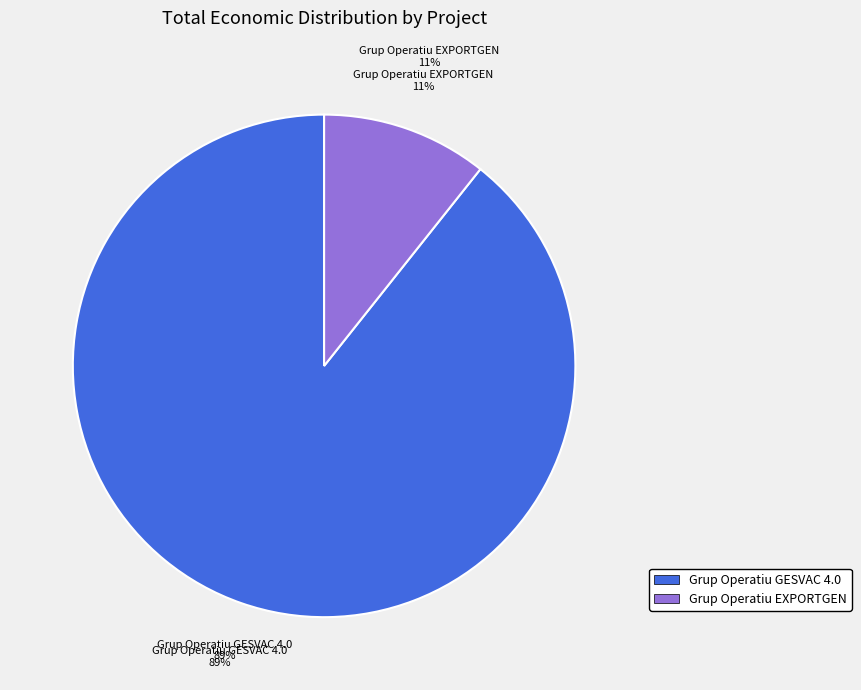

To the nearest percent, what is the average slice percentage?

50%